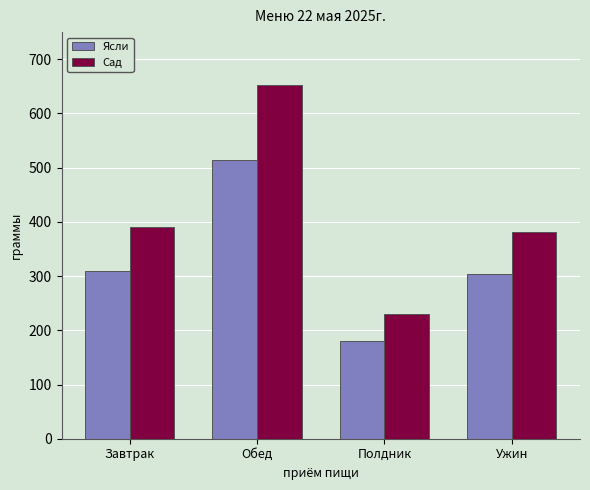

True or false: Сад has a value of 652.8 at Обед.

True